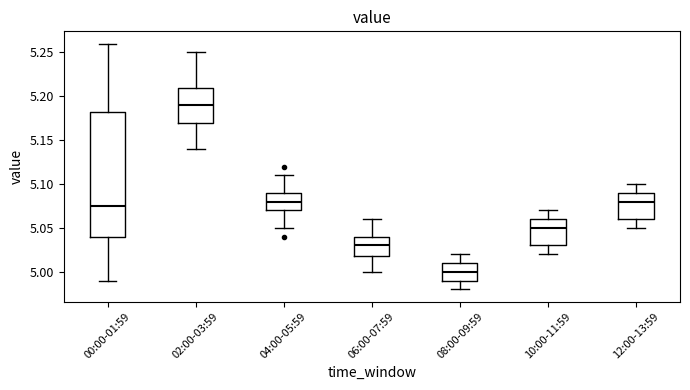

Which box's median line is the highest?

02:00-03:59